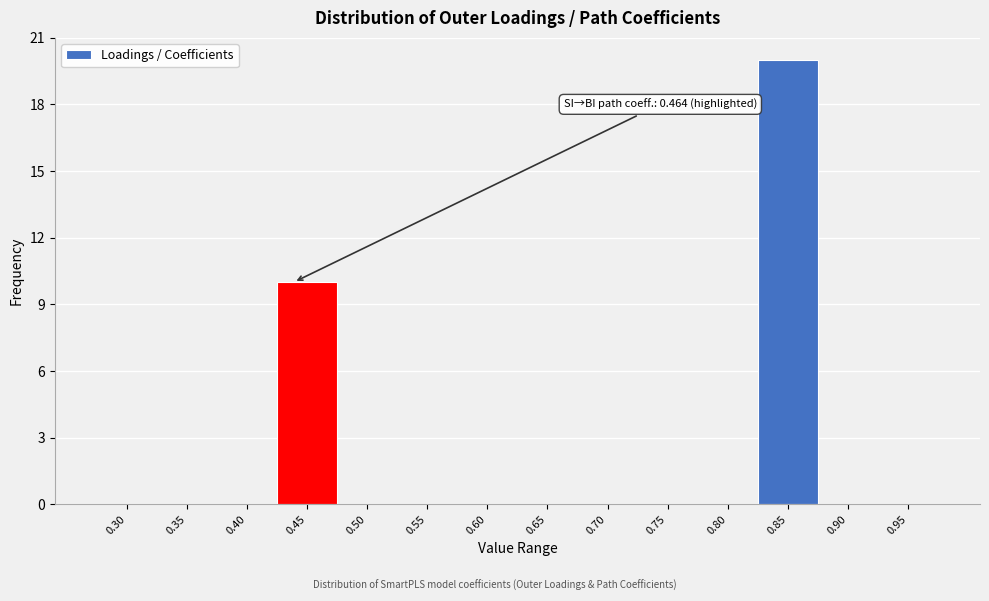

Reading left to right, what are all the values shown in this chart?

0.30=0	0.35=0	0.40=0	0.45=10	0.50=0	0.55=0	0.60=0	0.65=0	0.70=0	0.75=0	0.80=0	0.85=20	0.90=0	0.95=0